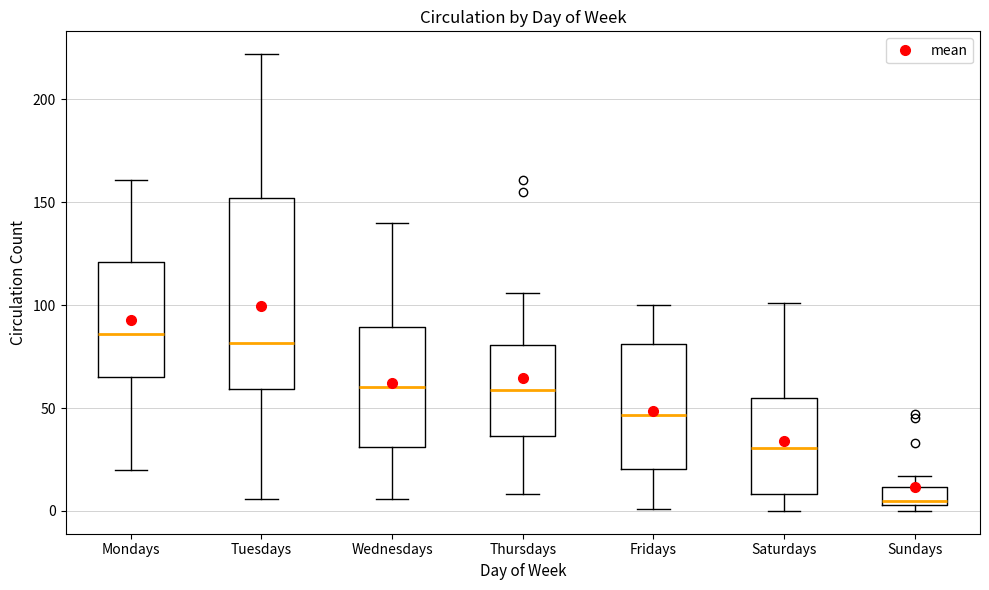

Which box is the tallest, from its lower edge to its upper edge?

Tuesdays